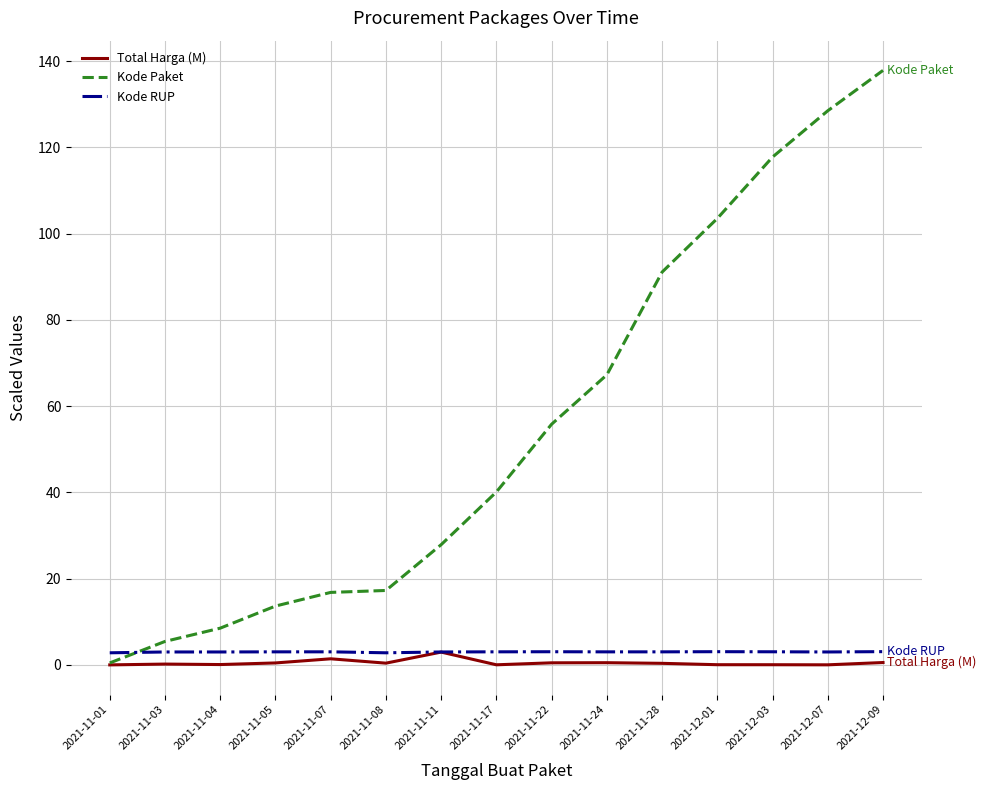

Which category has the highest value across all series?

2021-12-09